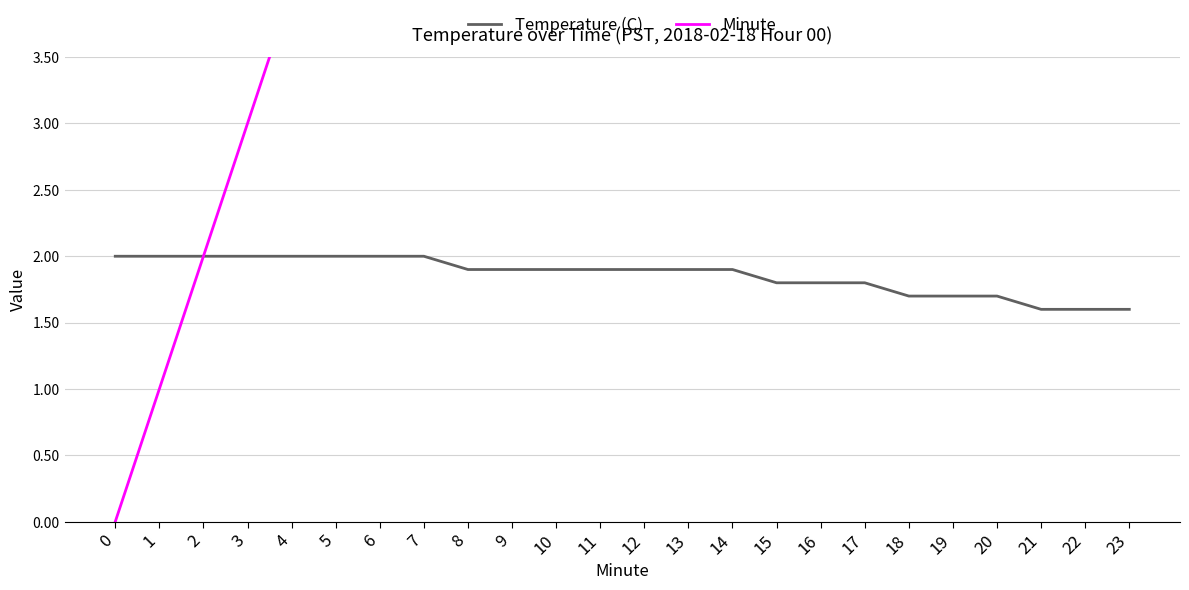

True or false: Minute and Temperature (C) intersect in this chart.

False